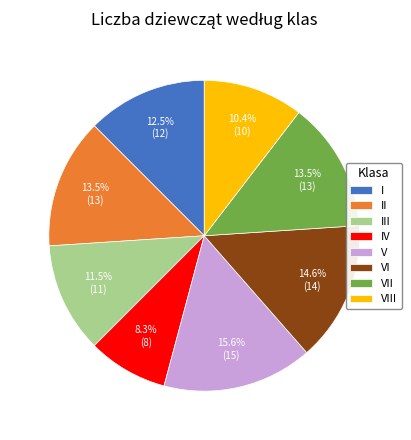

How many segments does this pie chart have?

8